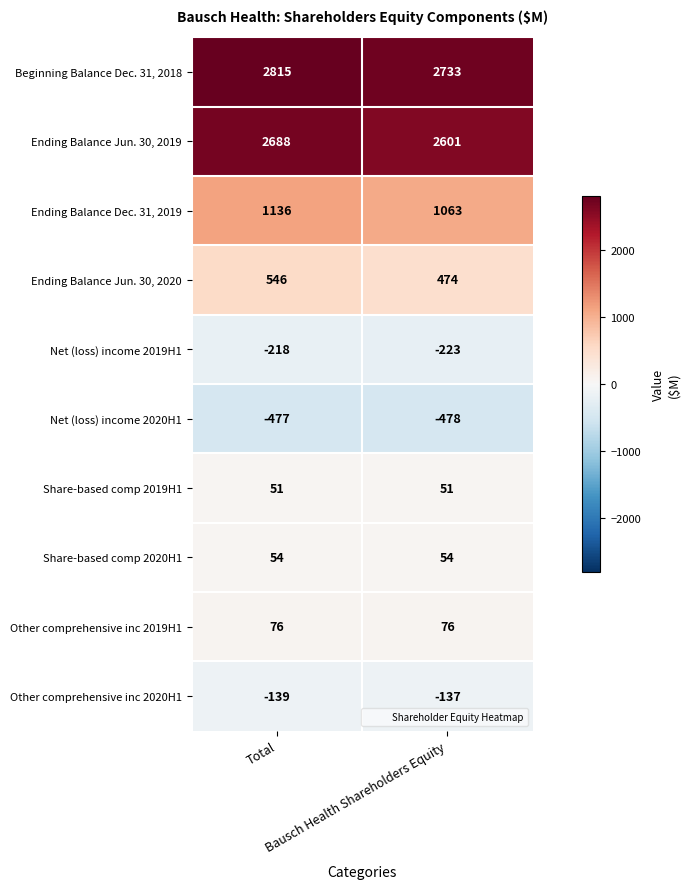

What is the sum of all Ending Balance Jun. 30, 2020 values?

1020